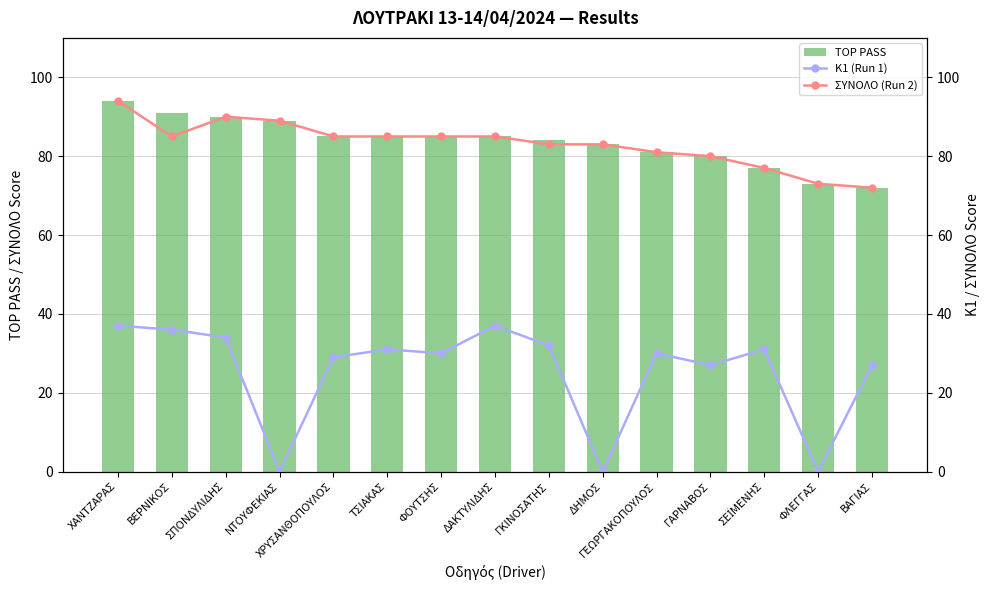

List the labels in order of K1 (Run 1) value, smallest first.

ΝΤΟΥΦΕΚΙΑΣ, ΔΗΜΟΣ, ΦΛΕΓΓΑΣ, ΓΑΡΝΑΒΟΣ, ΒΑΓΙΑΣ, ΧΡΥΣΑΝΘΟΠΟΥΛΟΣ, ΦΟΥΤΣΗΣ, ΓΕΩΡΓΑΚΟΠΟΥΛΟΣ, ΤΣΙΑΚΑΣ, ΣΕΪΜΕΝΗΣ, ΓΚΙΝΟΣΑΤΗΣ, ΣΠΟΝΔΥΛΙΔΗΣ, ΒΕΡΝΙΚΟΣ, ΧΑΝΤΖΑΡΑΣ, ΔΑΚΤΥΛΙΔΗΣ